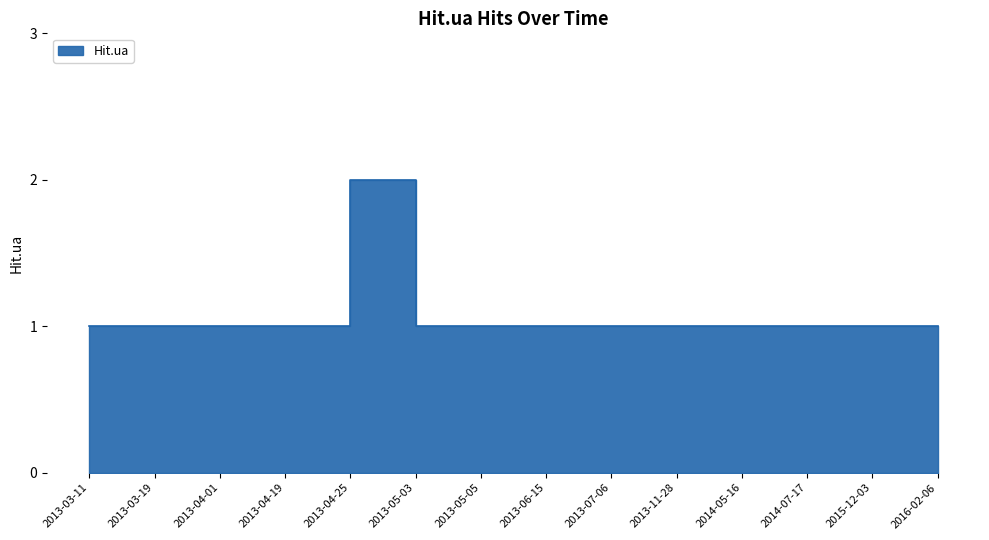

Where is the data nearest to the value 1?

2013-03-11